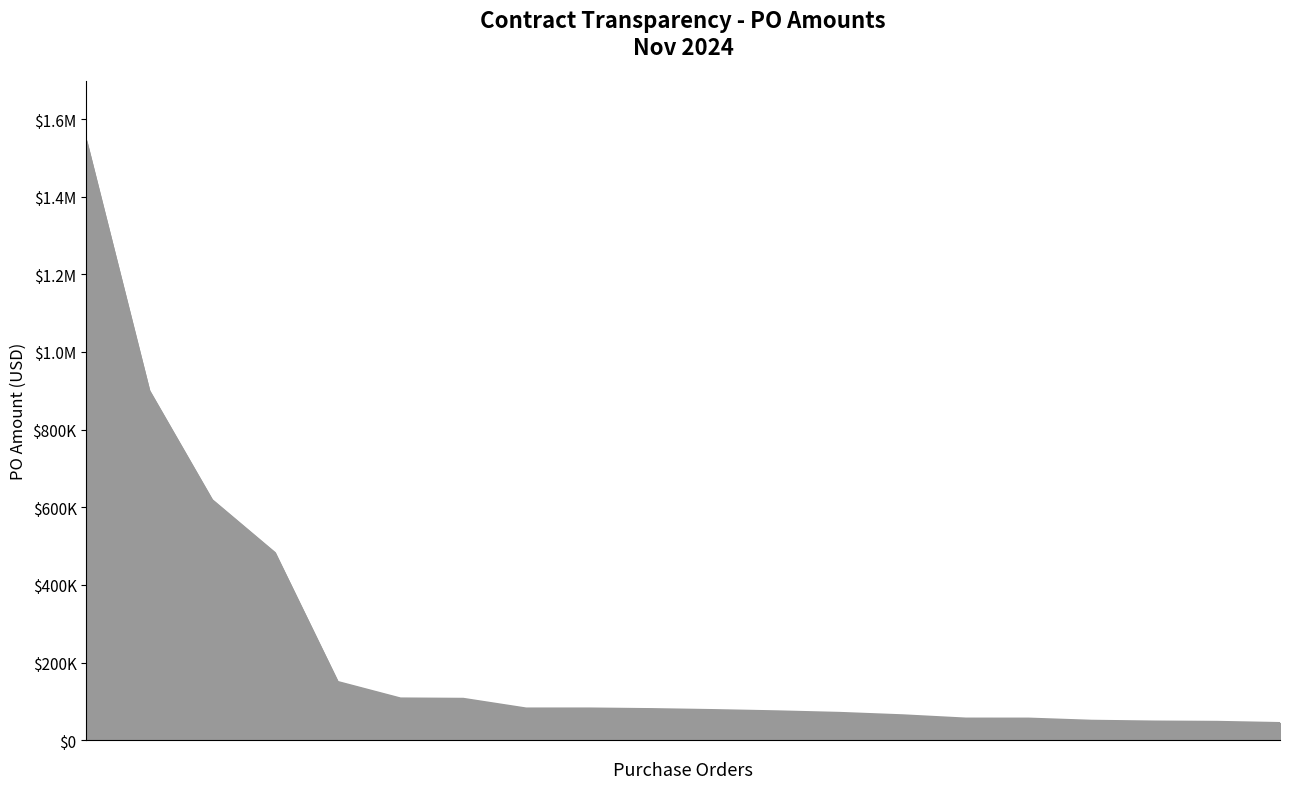

Does the chart display data point markers on the line(s)?

No